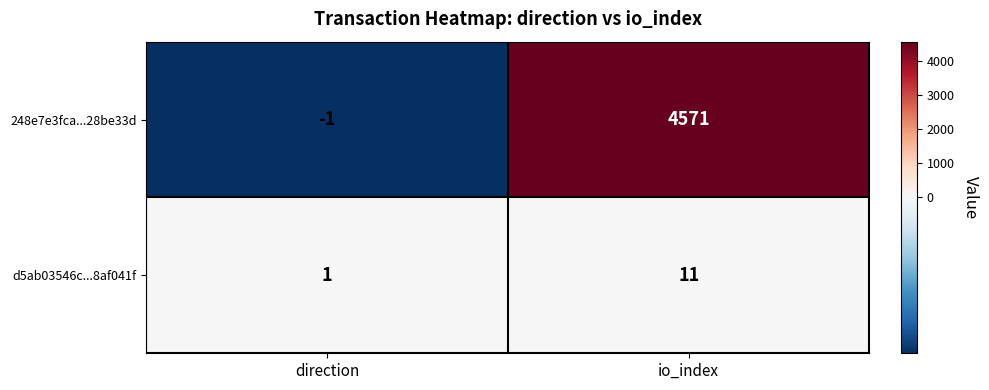

At which category is the sum across all series the highest?

io_index